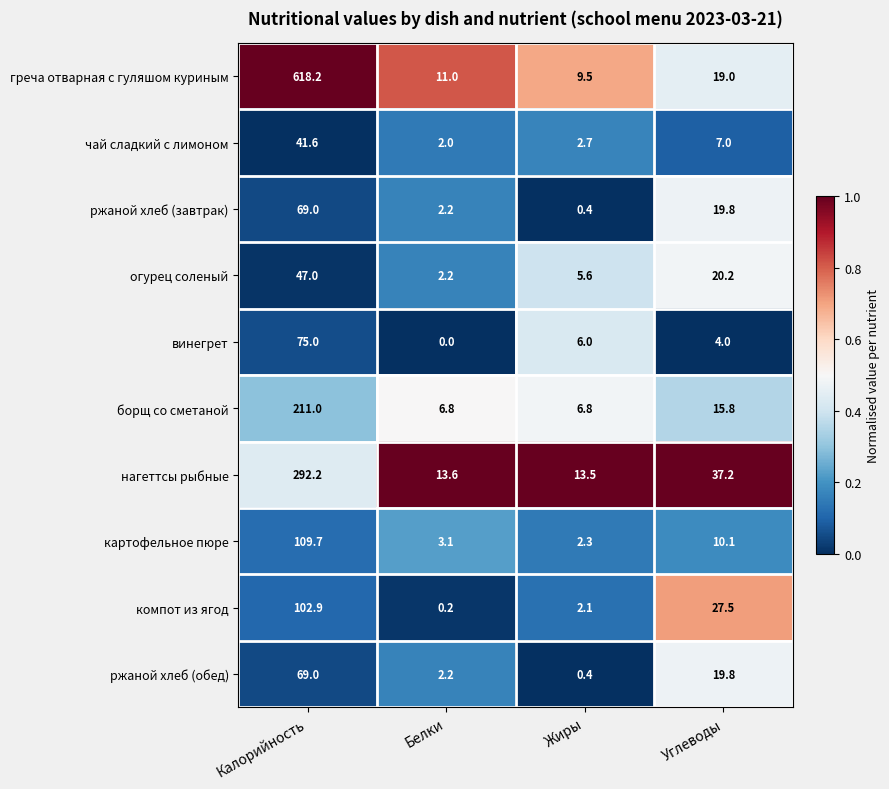

Rank the categories by ржаной хлеб (завтрак) value from lowest to highest.

Жиры, Белки, Углеводы, Калорийность